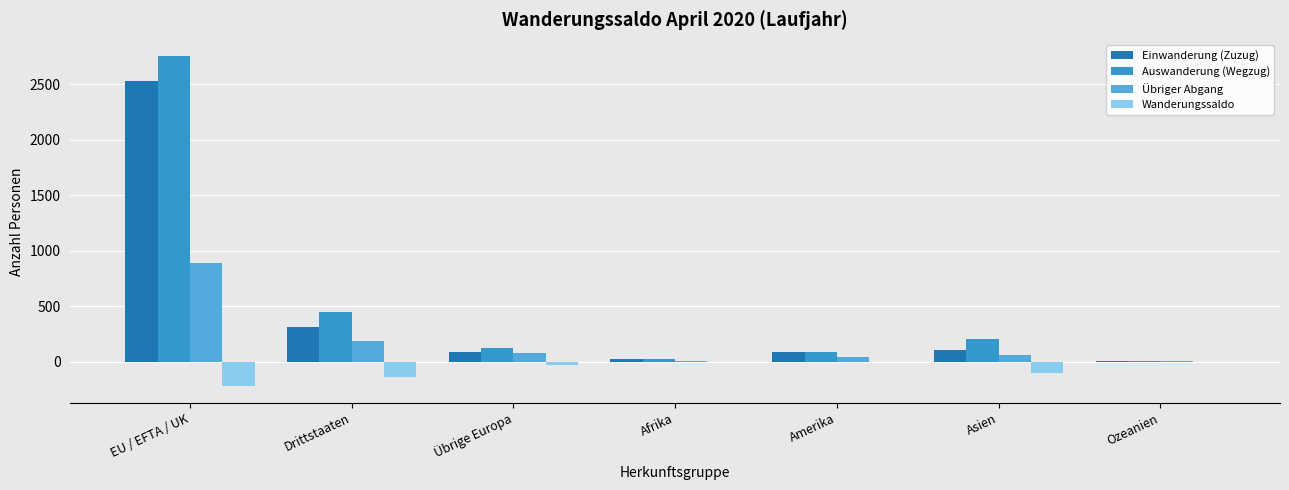

Which category has the highest value in the Auswanderung (Wegzug) series?

EU / EFTA / UK